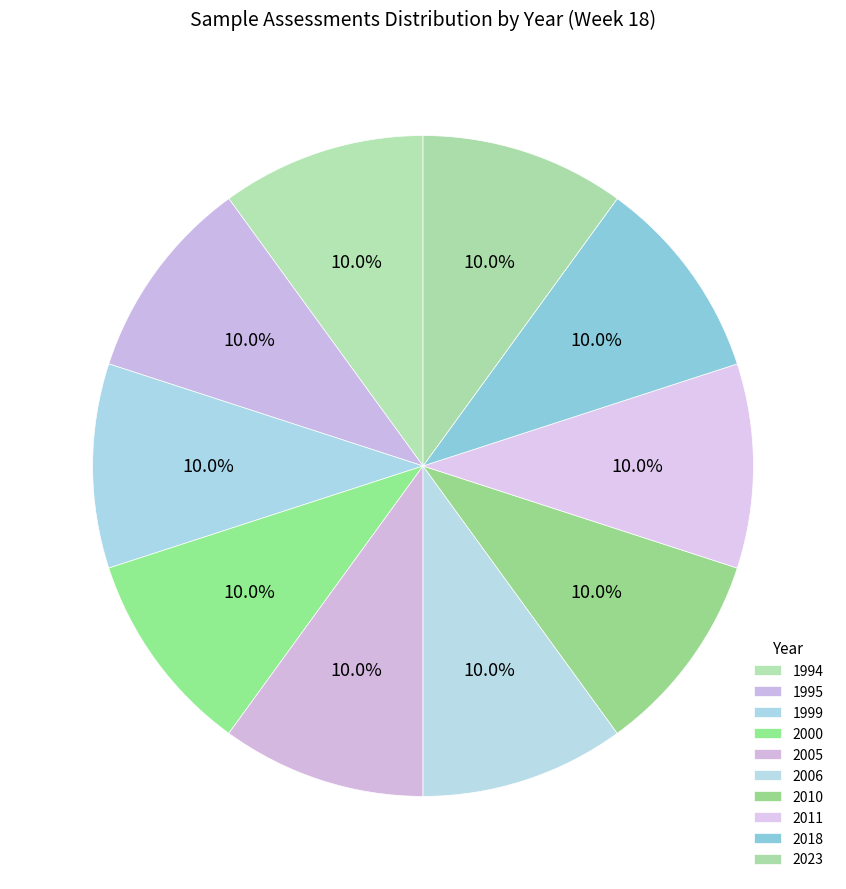

How many slices are in this pie chart?

10